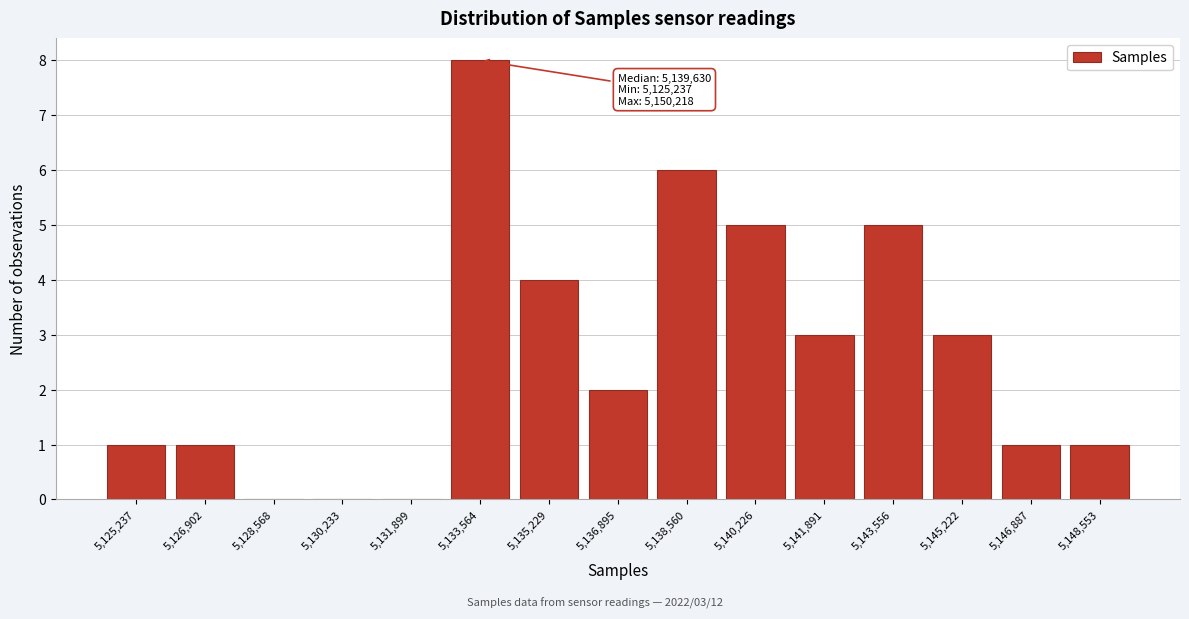

Reading left to right, list all the values displayed in this chart.

5,125,237=1	5,126,902=1	5,128,568=0	5,130,233=0	5,131,899=0	5,133,564=8	5,135,229=4	5,136,895=2	5,138,560=6	5,140,226=5	5,141,891=3	5,143,556=5	5,145,222=3	5,146,887=1	5,148,553=1